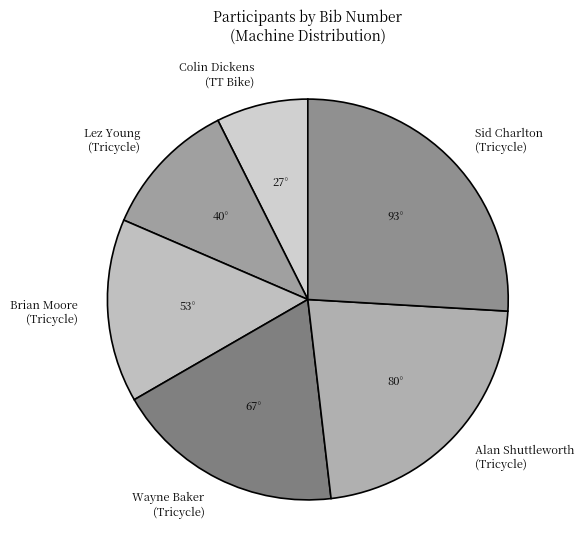

Is the sum of Brian Moore (Tricycle) and Colin Dickens (TT Bike) greater than half?

No